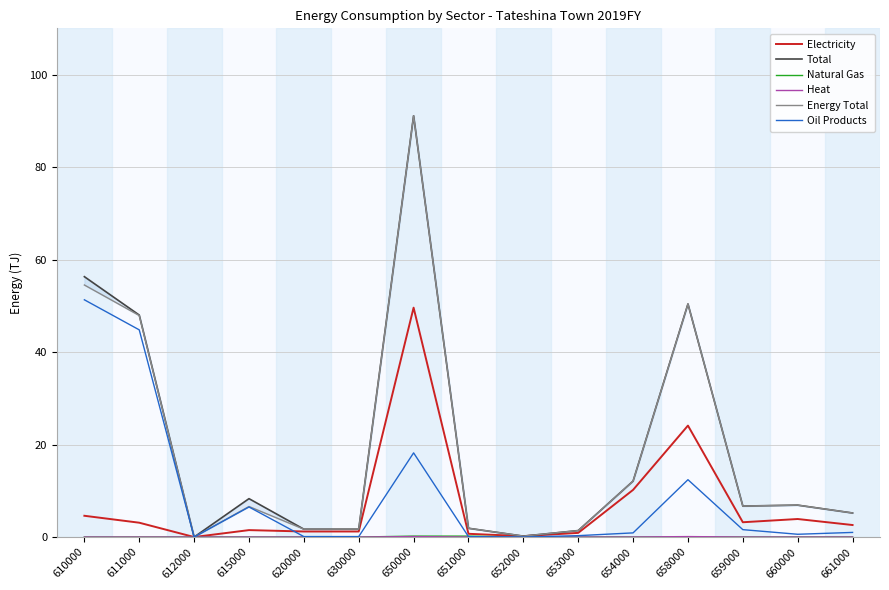

Which label corresponds to the largest value in the chart?

650000